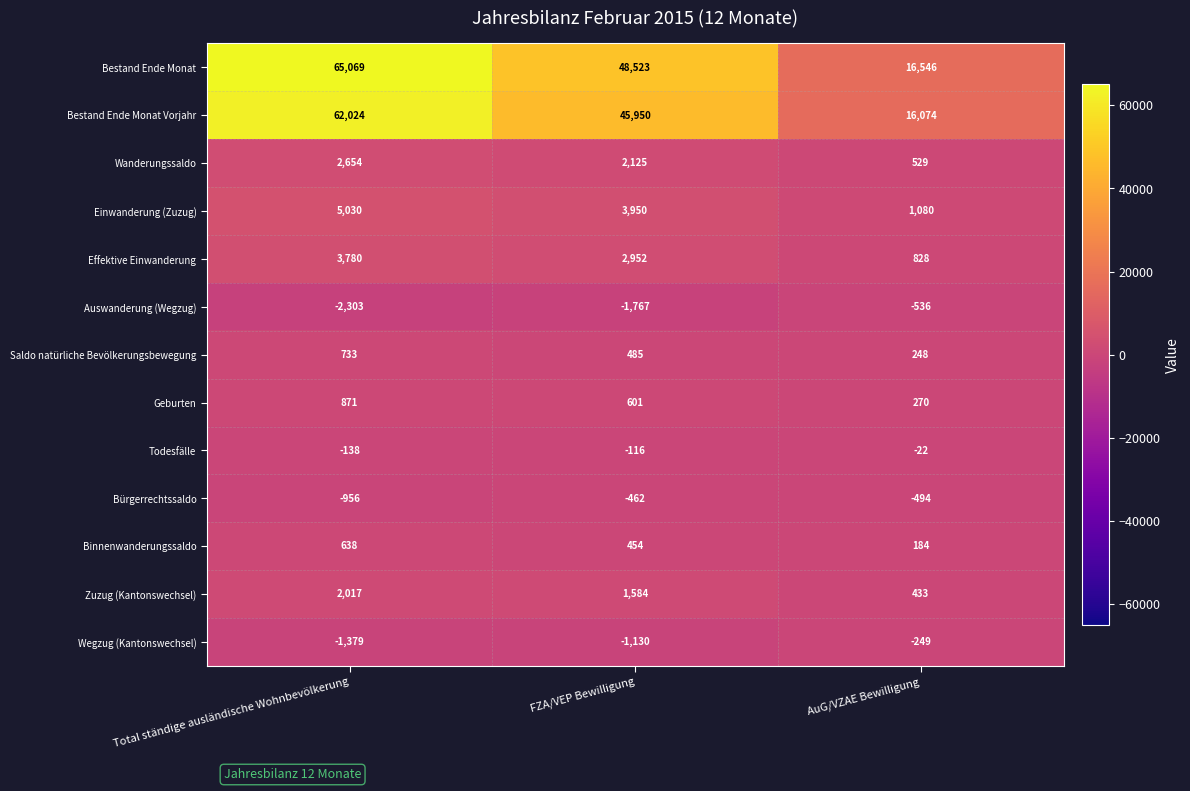

Which label corresponds to the smallest value in the chart?

Total ständige ausländische Wohnbevölkerung